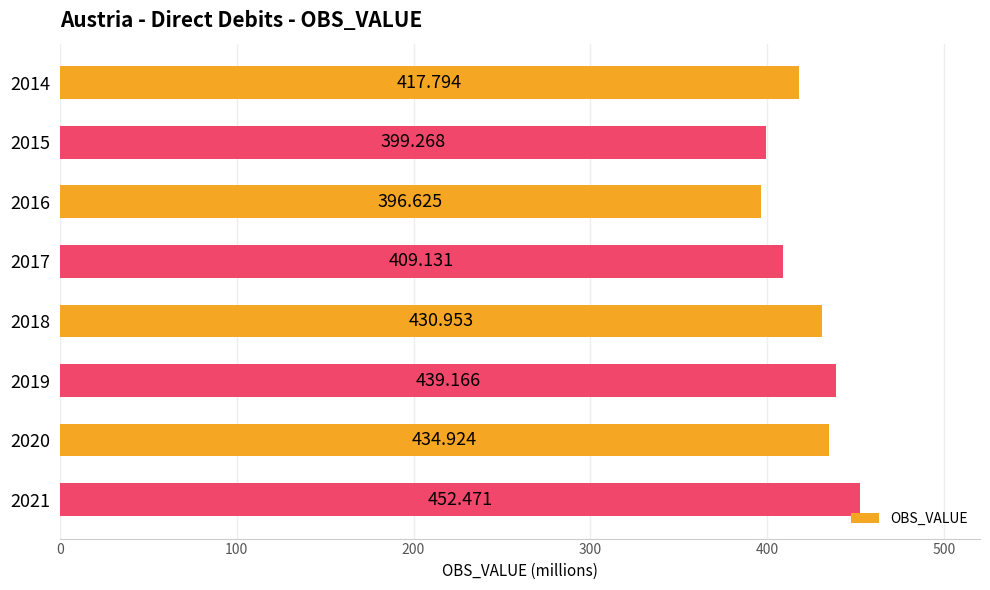

What is the greatest value displayed?

452.5